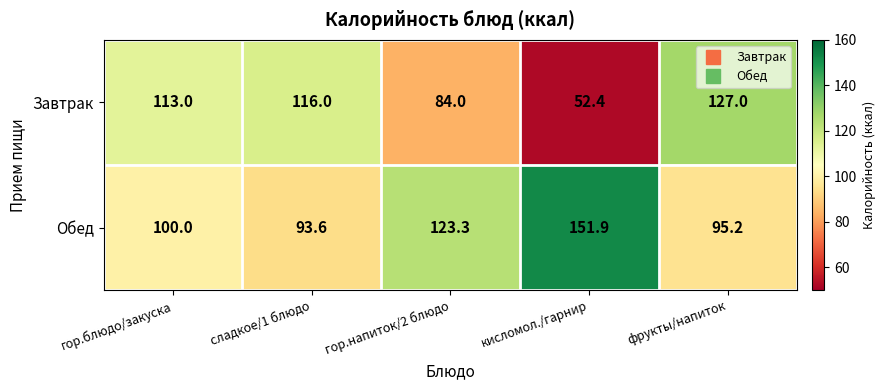

What is the difference between the highest and lowest values at гор.напиток/2 блюдо?

39.3